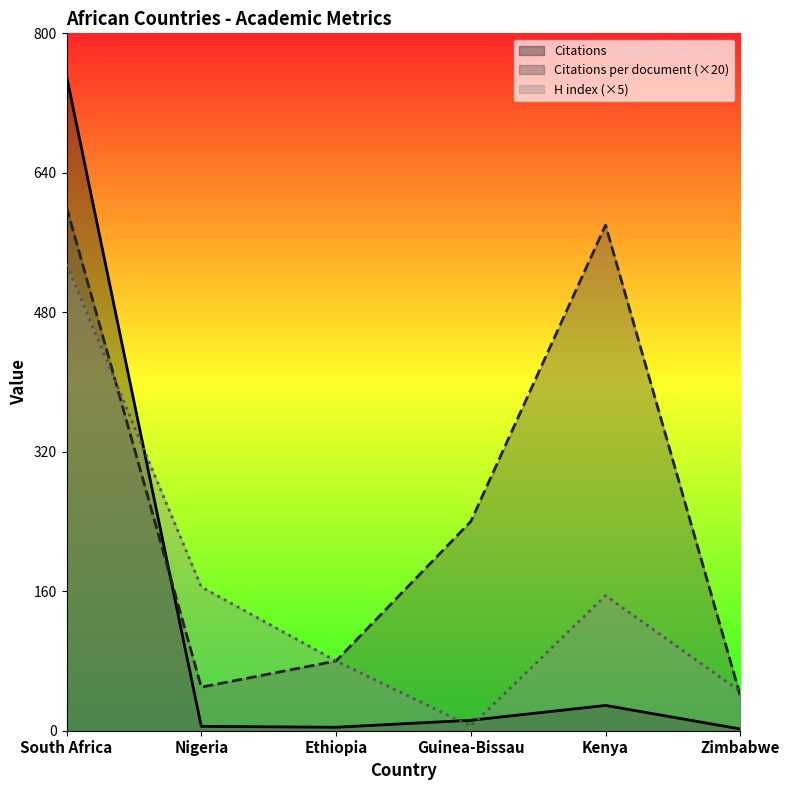

What are all the series names shown in the legend?

Citations, Citations per document (×20), H index (×5)